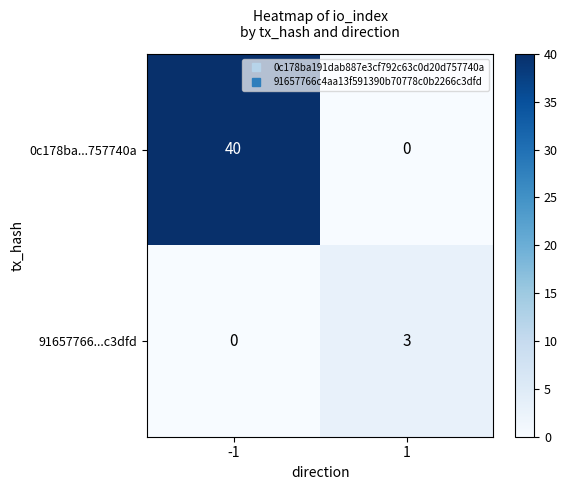

True or false: 0c178ba...757740a has a value of 58 at -1.

False